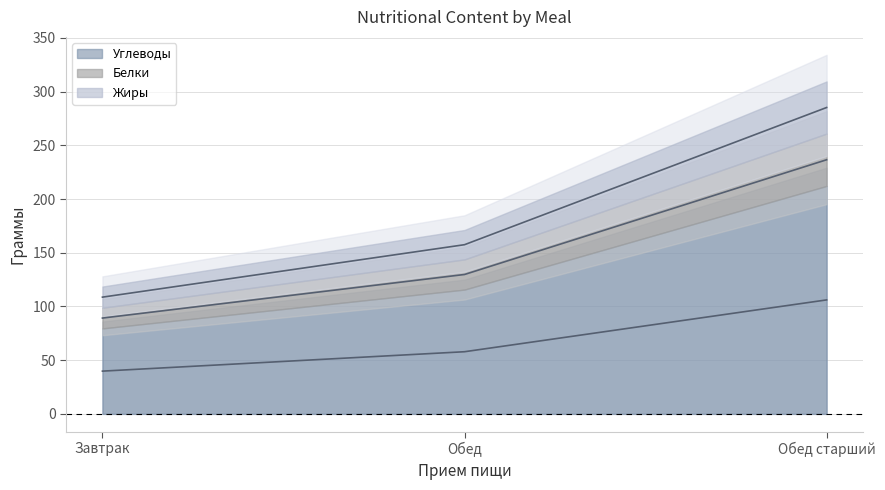

What is the approximate value of Углеводы (line) at Завтрак?

39.8